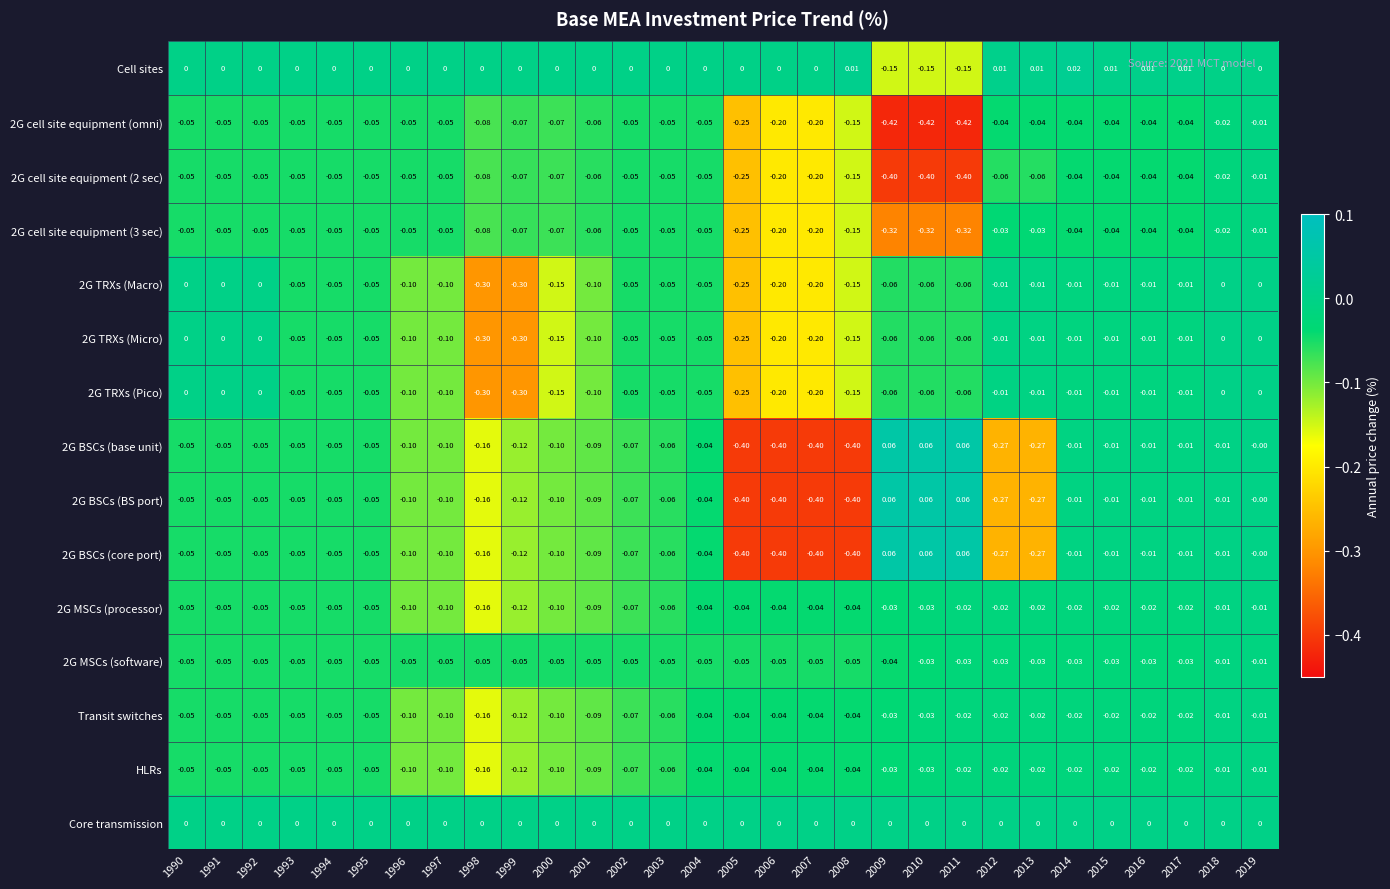

Is the value of HLRs at 2014 greater than the value of 2G BSCs (BS port) at 2002?

Yes